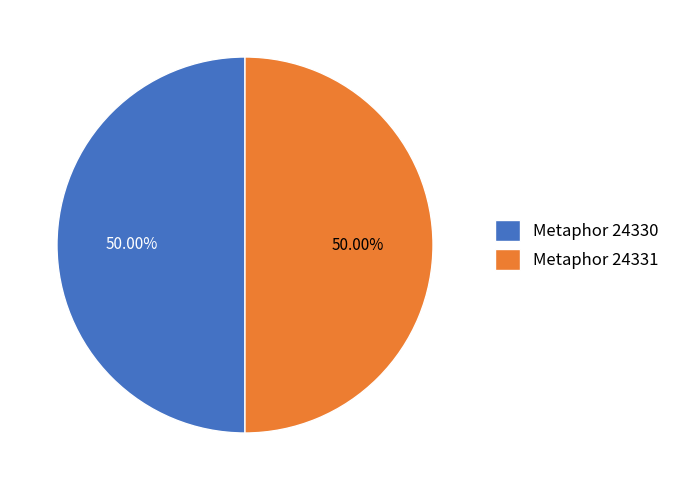

What is the ratio of the value at Metaphor 24330 to the value at Metaphor 24331?

1.0